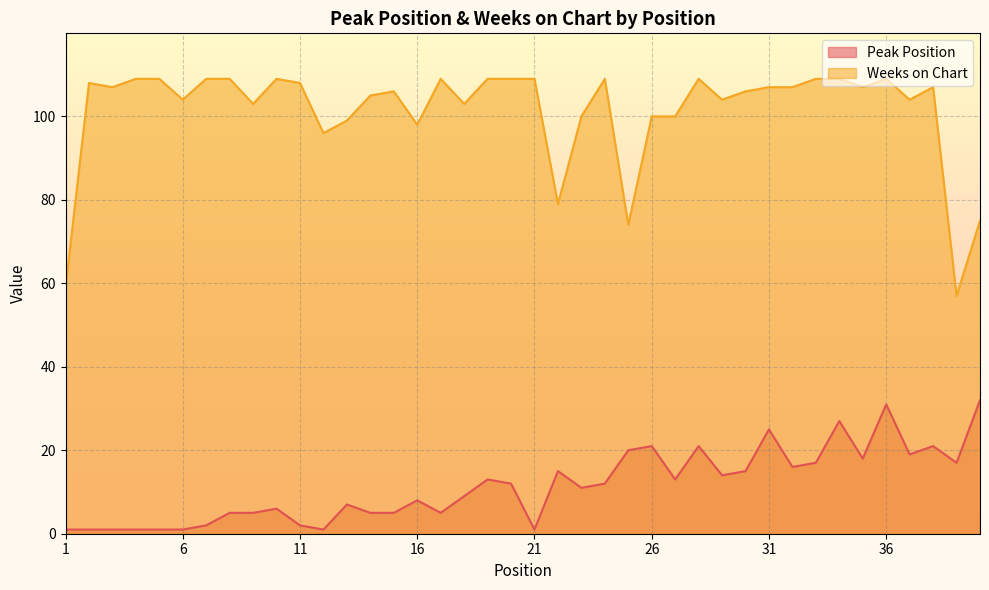

Reading right to left, list all the values displayed in this chart.

Peak Position: 32	17	21	19	31	18	27	17	16	25	15	14	21	13	21	20	12	11	15	1	12	13	9	5	8	5	5	7	1	2	6	5	5	2	1	1	1	1	1	1
Weeks on Chart: 75	57	107	104	109	107	109	109	107	107	106	104	109	100	100	74	109	100	79	109	109	109	103	109	98	106	105	99	96	108	109	103	109	109	104	109	109	107	108	59